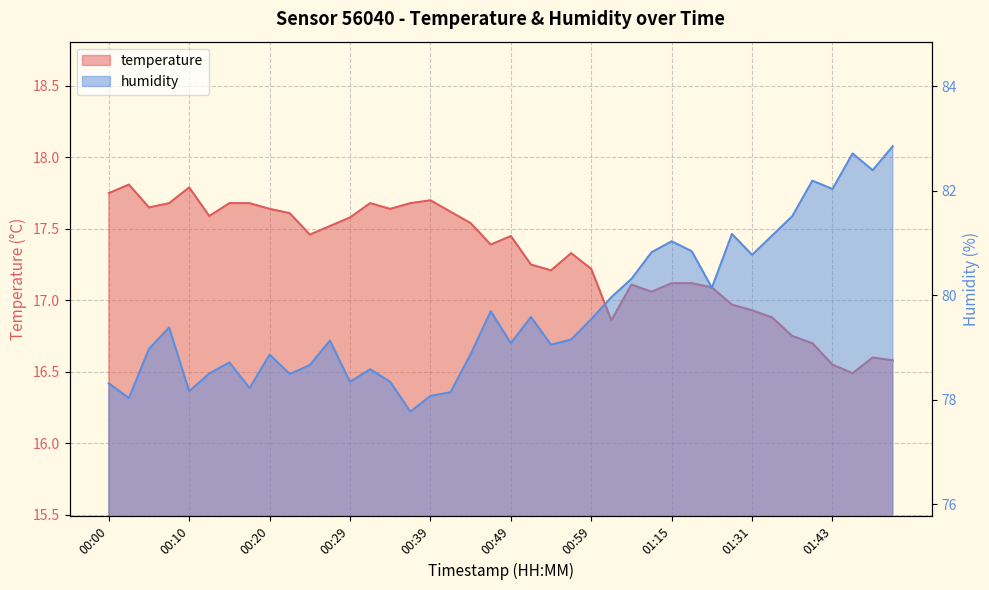

What is the sum of the humidity values at 01:13 and 01:45?

163.5